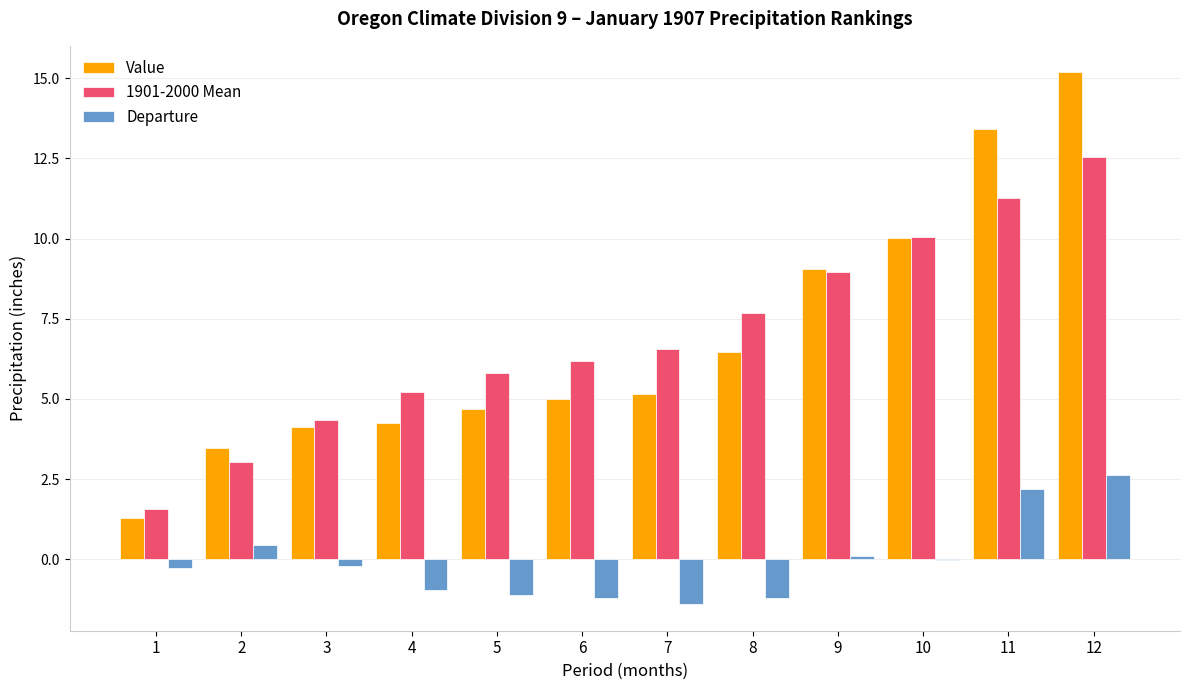

At which category is the sum across all series the highest?

12